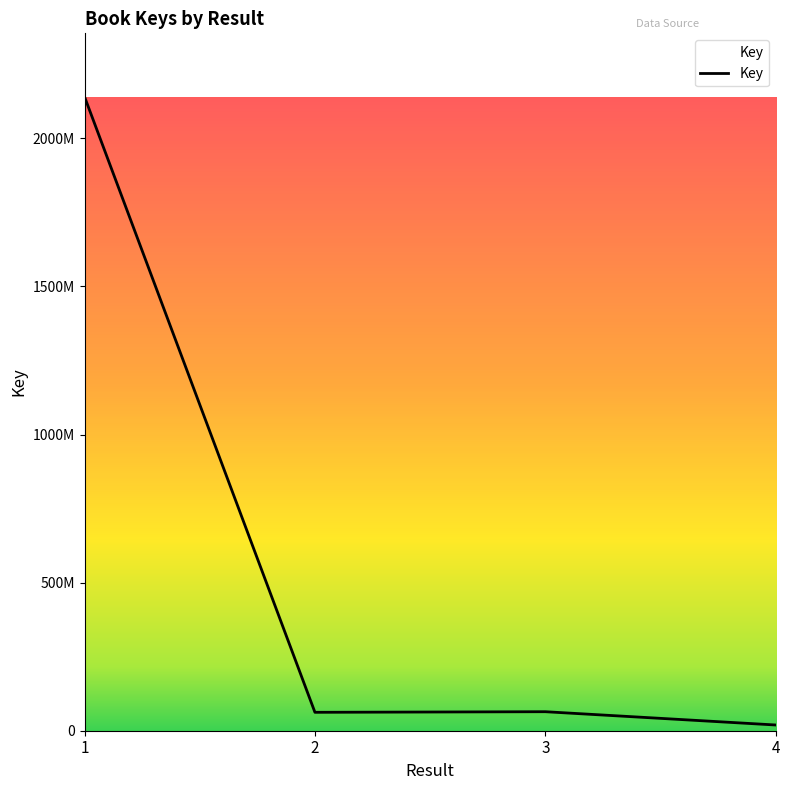

Does the chart display data point markers on the line(s)?

No